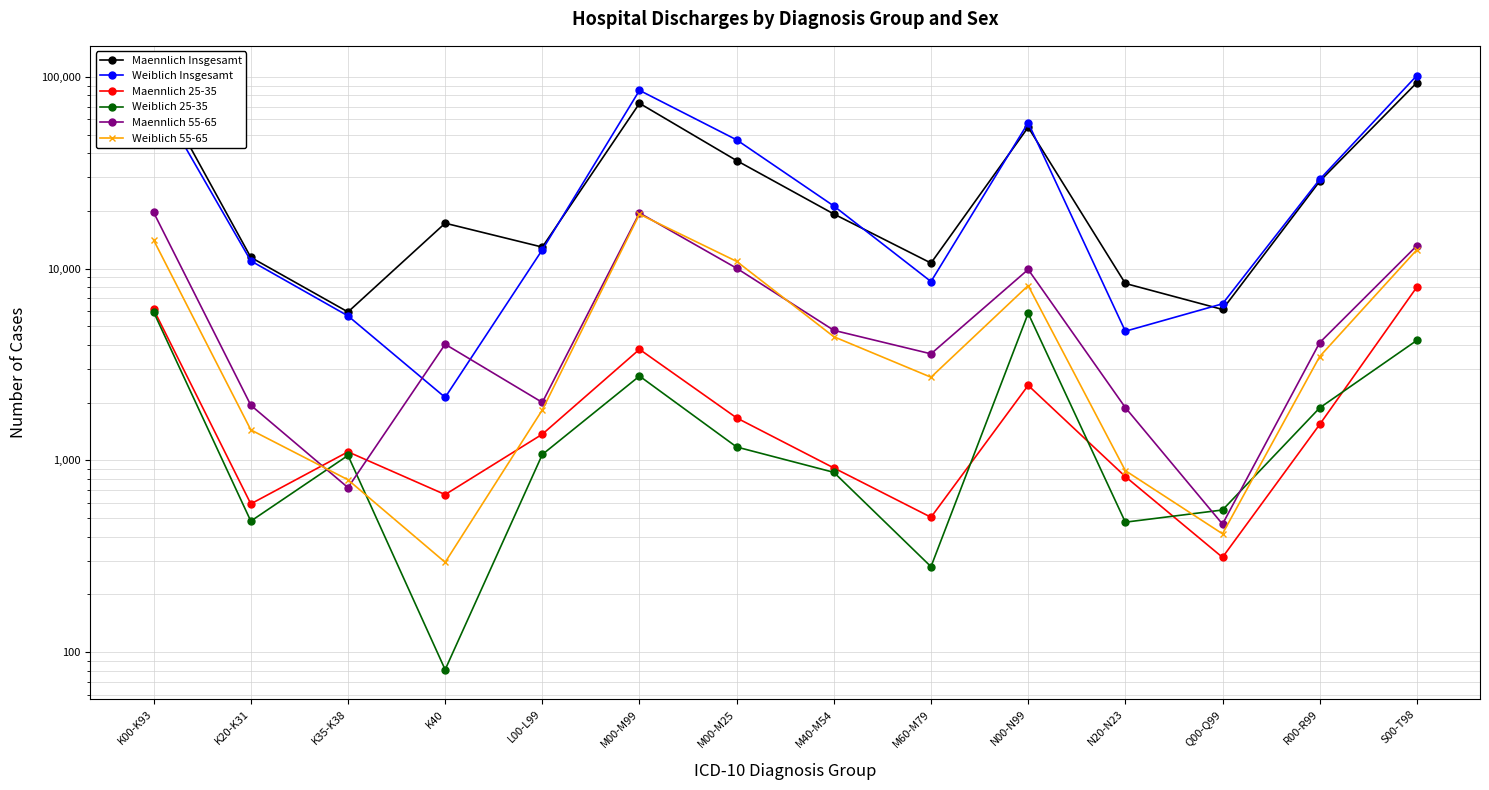

Rank the series by their maximum value, from highest to lowest.

Weiblich Insgesamt, Maennlich Insgesamt, Maennlich 55-65, Weiblich 55-65, Maennlich 25-35, Weiblich 25-35